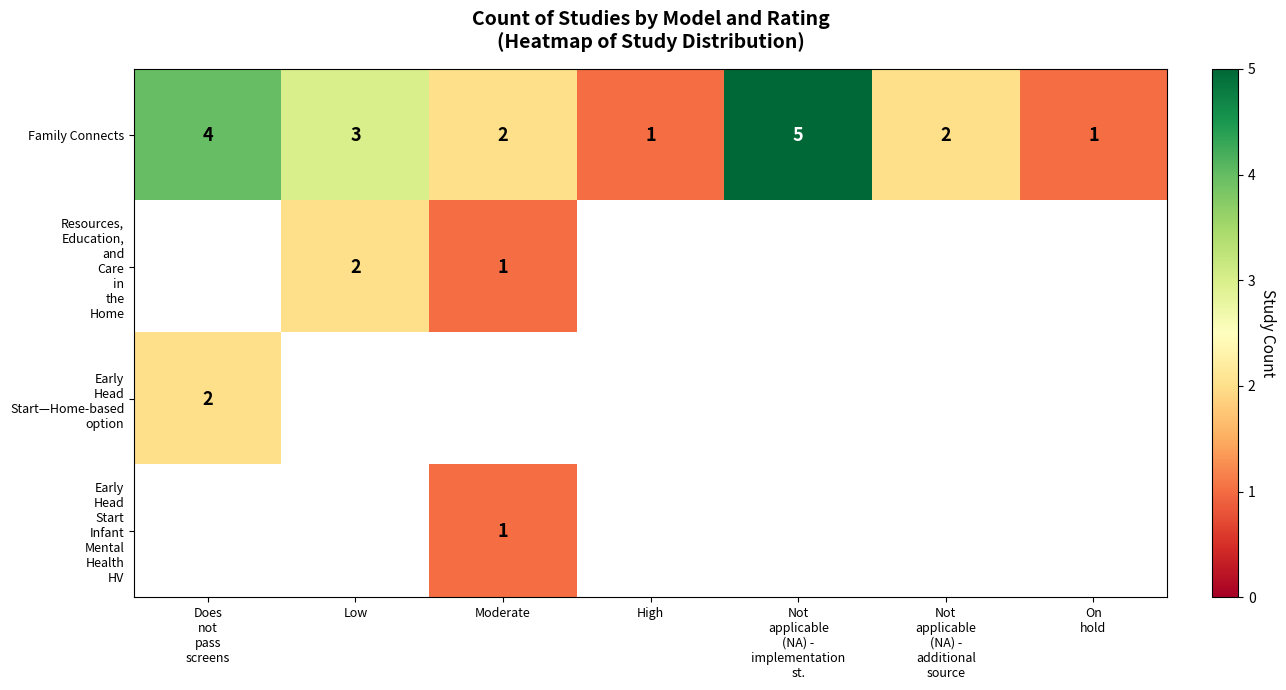

At how many categories does at least one series exceed 2?

3